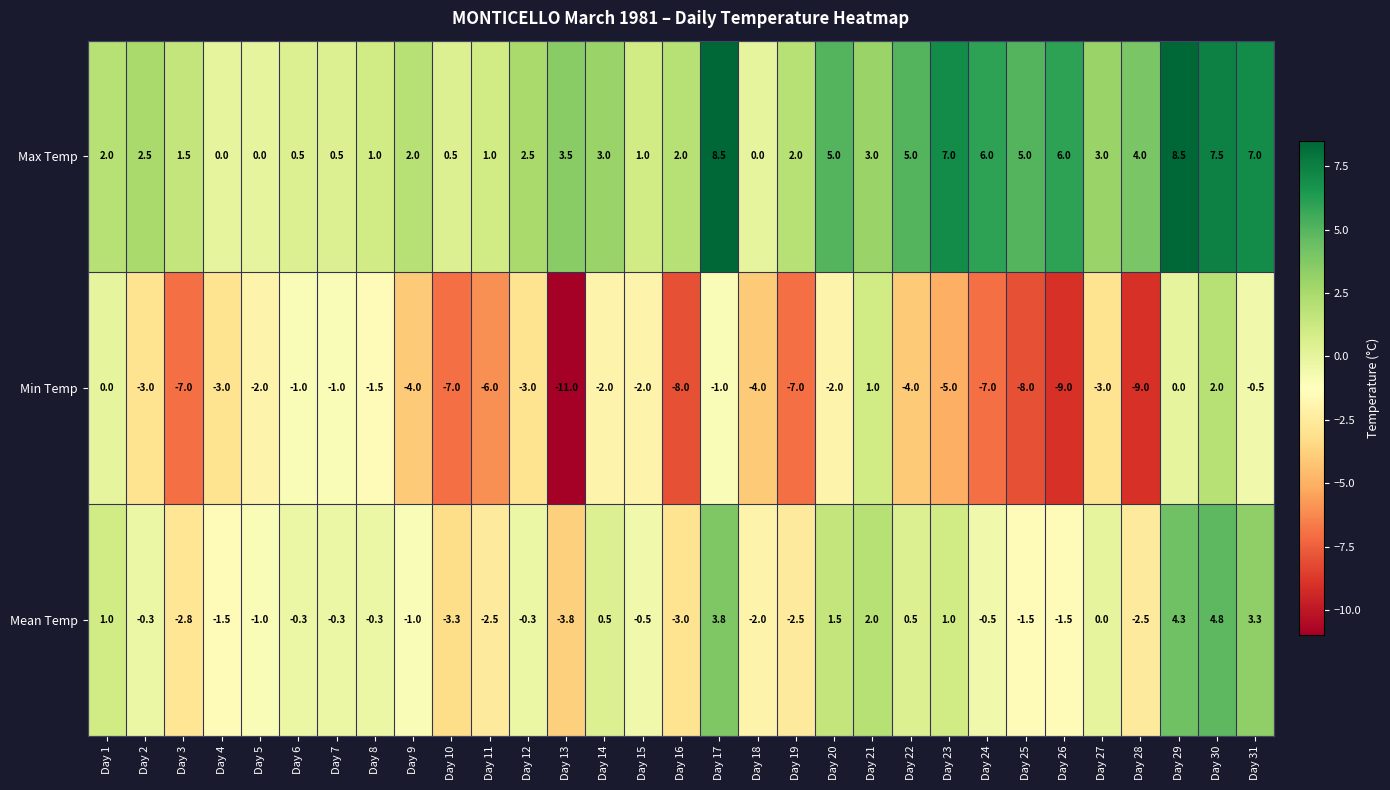

What is the sum of the Mean Temp values at Day 27 and Day 30?

4.8